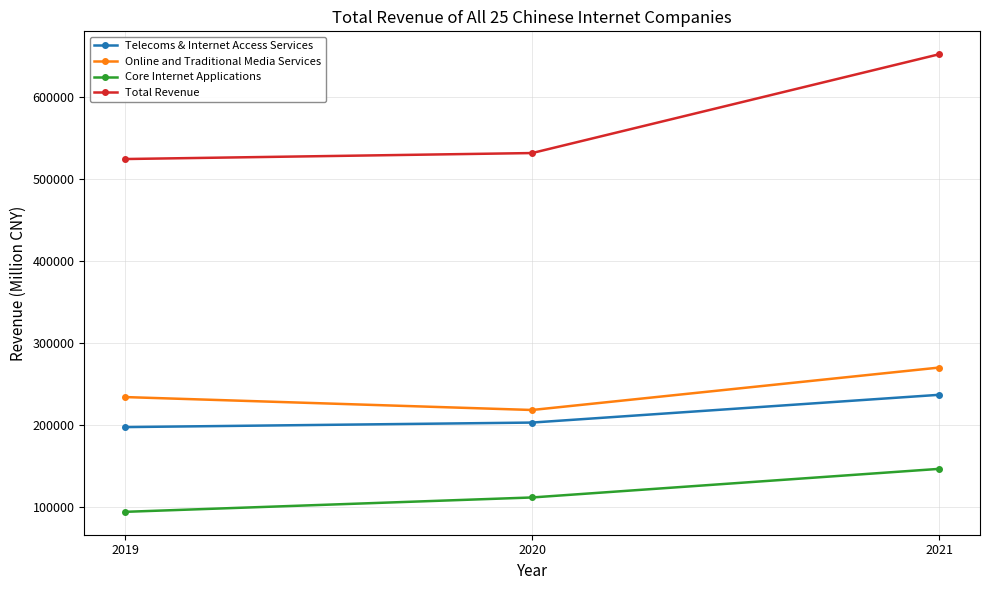

What is the value of the Telecoms & Internet Access Services point at the 1st from the left?

196979